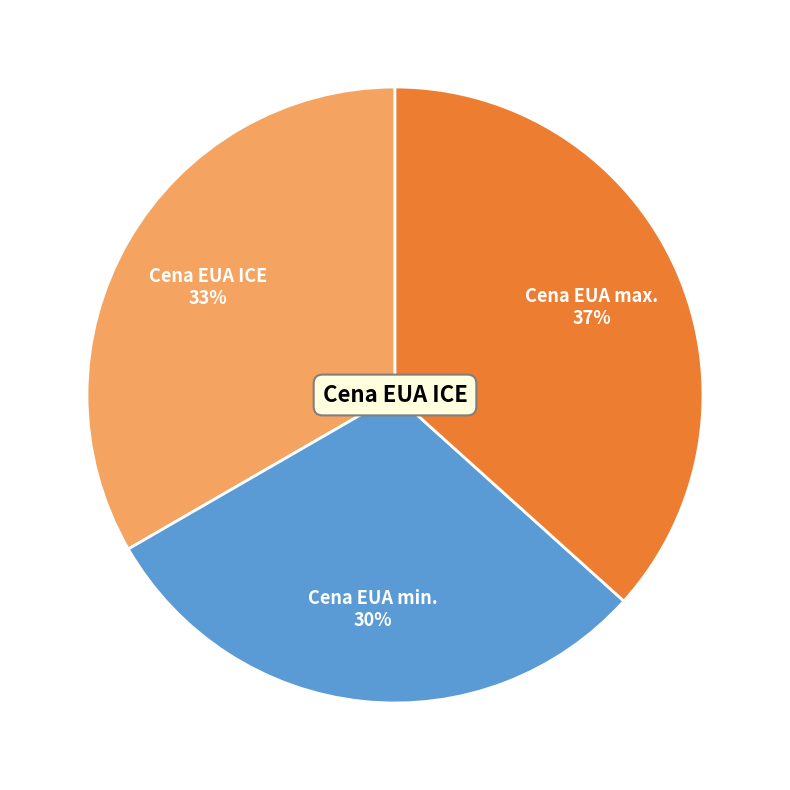

Is there a majority slice in this chart?

No